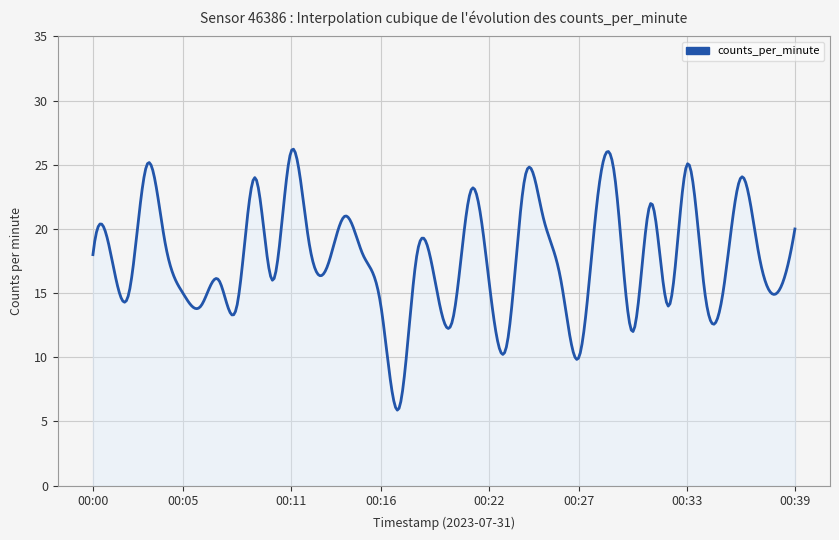

How many series are shown in this chart?

1